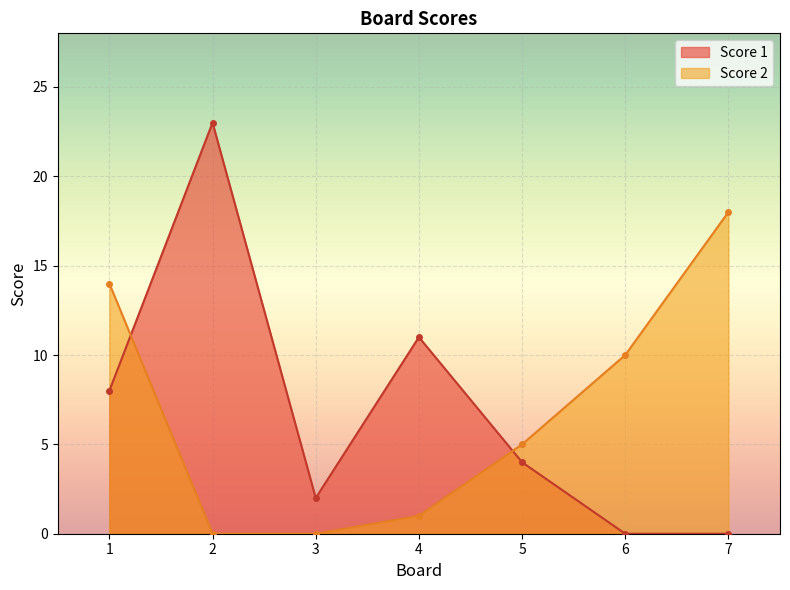

What is the highest value of the Score 1 series?

23